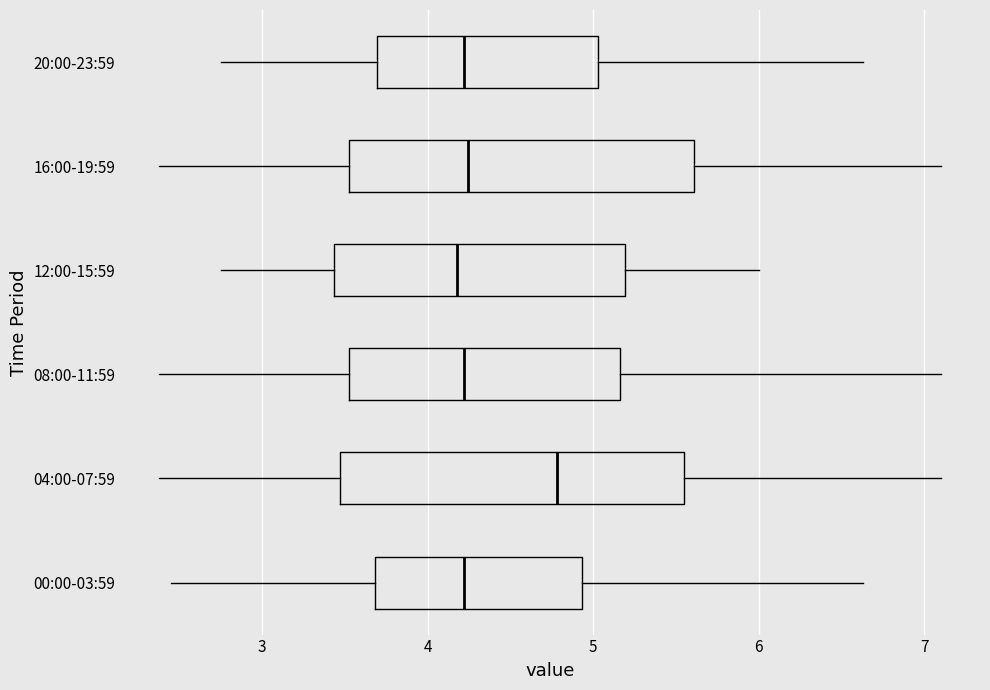

Reading bottom to top, transcribe this box plot: for each box, give where its median line is, the range the box spans, and where its two whiskers end, as read against the x-axis. The values are not printed on the chart, so give them approximately, as read against the axis.

00:00-03:59: median 4.2, box 3.7 to 4.9, whiskers 2.5 to 6.6
04:00-07:59: median 4.8, box 3.5 to 5.6, whiskers 2.4 to 7.1
08:00-11:59: median 4.2, box 3.5 to 5.2, whiskers 2.4 to 7.1
12:00-15:59: median 4.2, box 3.4 to 5.2, whiskers 2.8 to 6.0
16:00-19:59: median 4.2, box 3.5 to 5.6, whiskers 2.4 to 7.1
20:00-23:59: median 4.2, box 3.7 to 5.0, whiskers 2.8 to 6.6